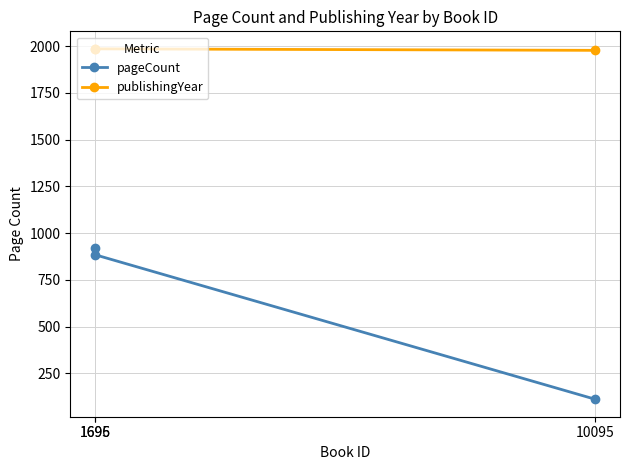

At how many categories does at least one series exceed 1547?

3